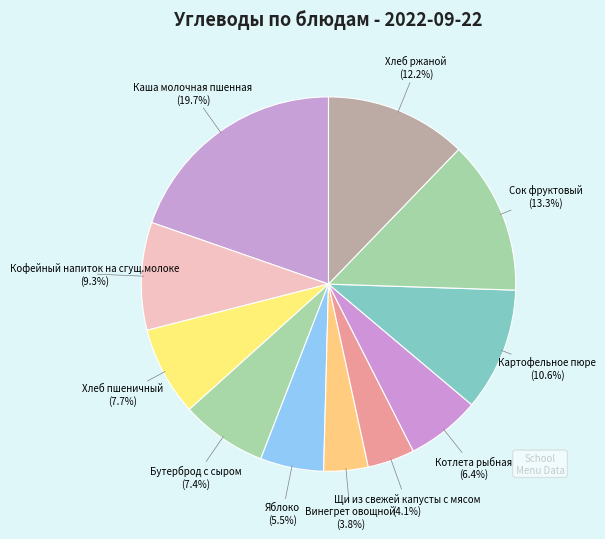

Which slice is the smallest?

Винегрет овощной